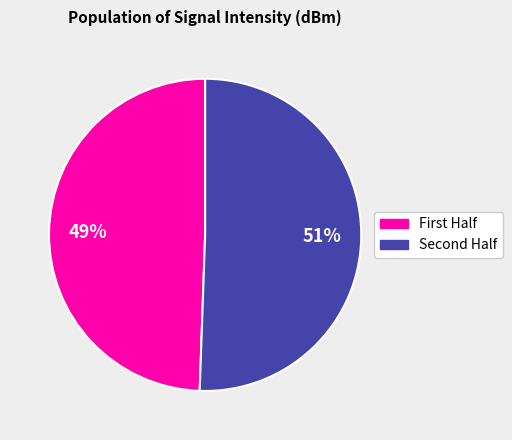

Does any single category account for the majority?

Yes